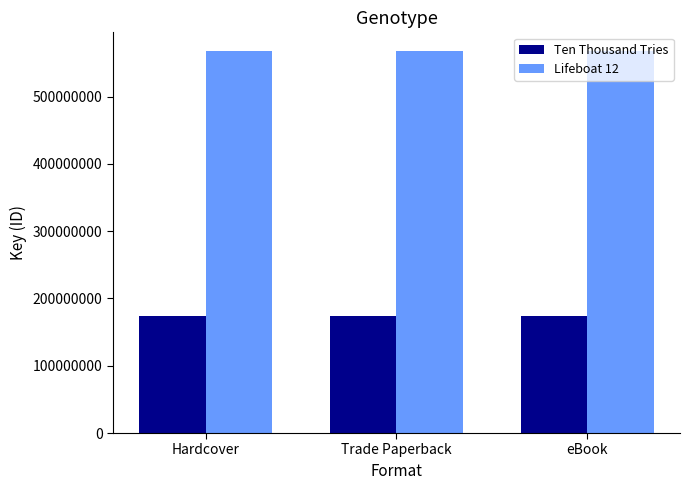

What is the difference between the highest and lowest values at eBook?

393275939